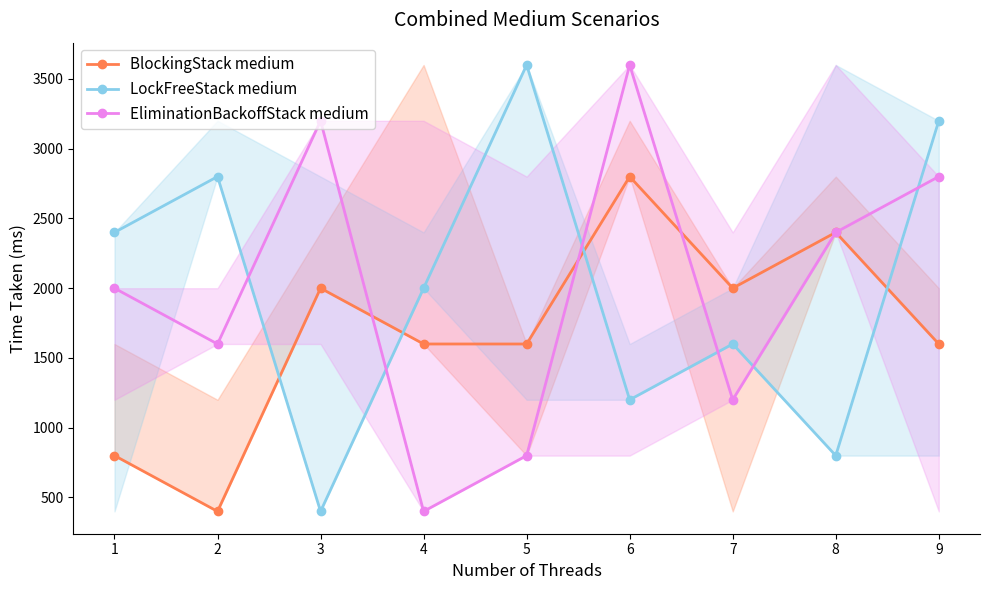

The BlockingStack medium series shows 1200 at 3. True or false?

False